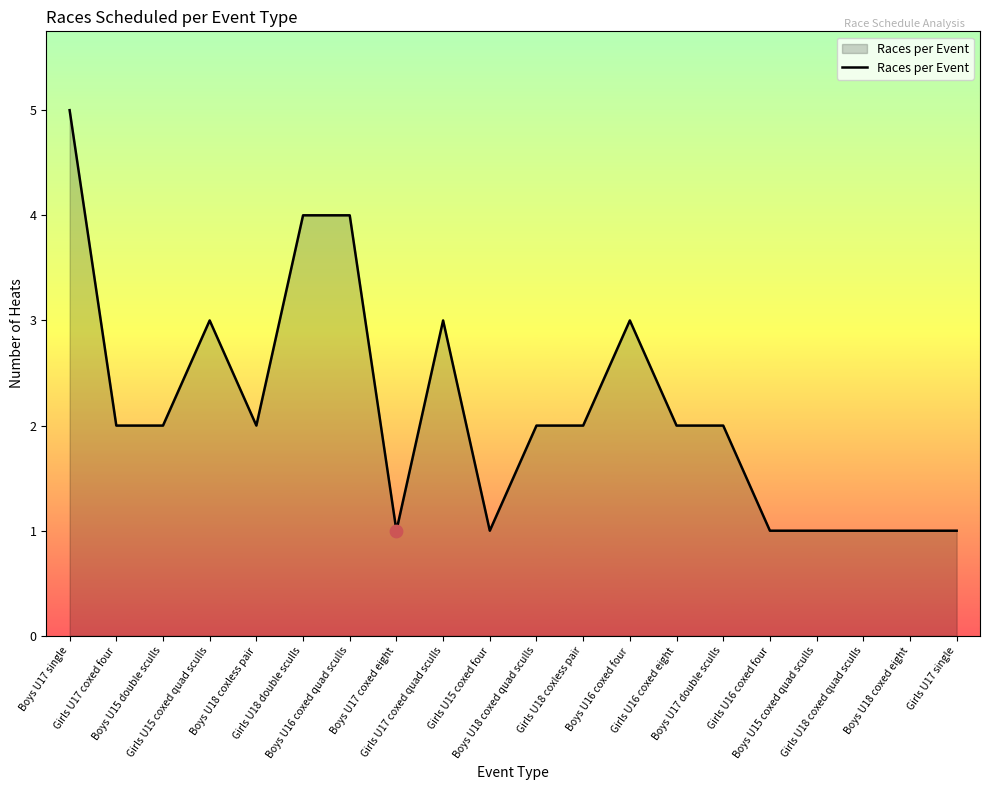

Between Girls U16 coxed four and Girls U18 double sculls, which is larger?

Girls U18 double sculls